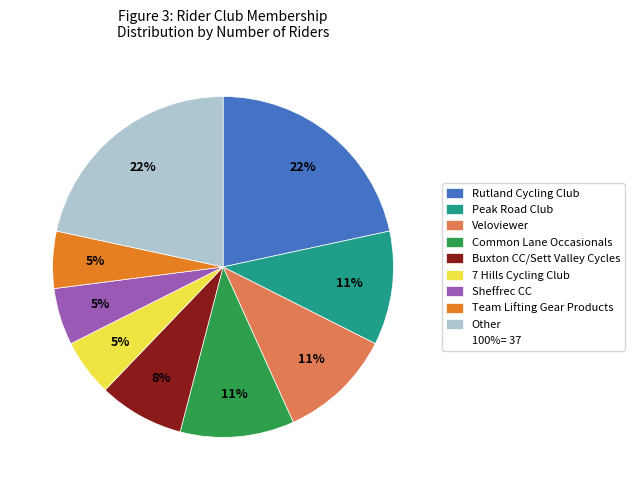

How many slices are in this pie chart?

9